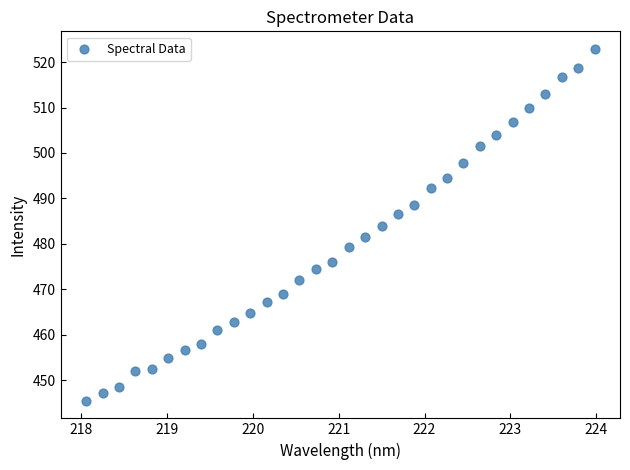

What is the range of Y values (max minus min)?

77.5